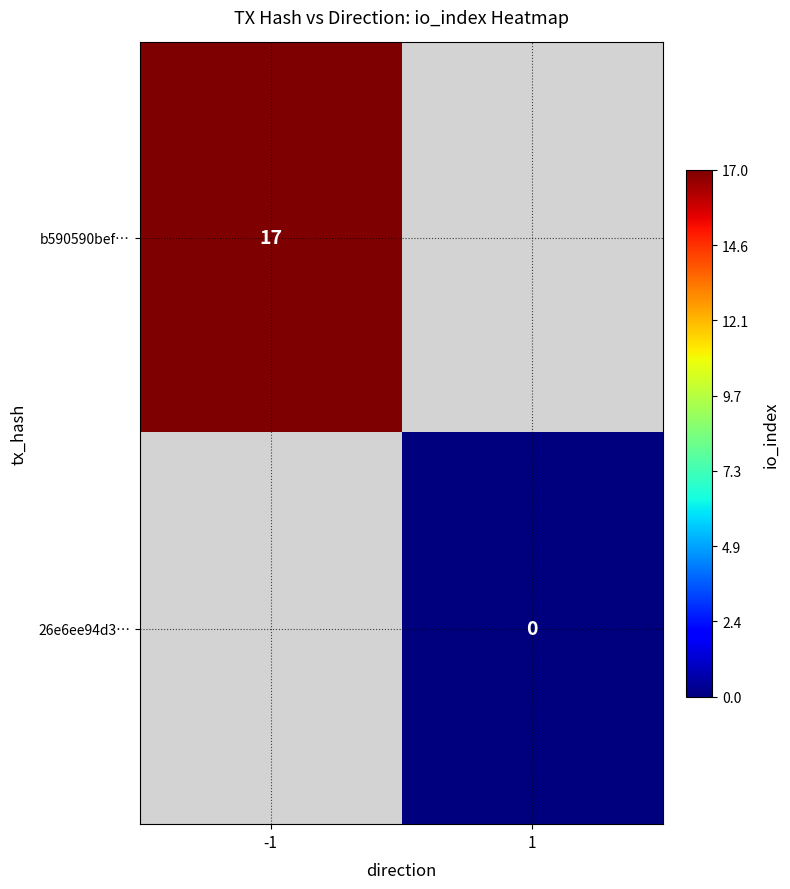

Is the value of b590590bef… at -1 greater than the value of 26e6ee94d3… at 1?

Yes